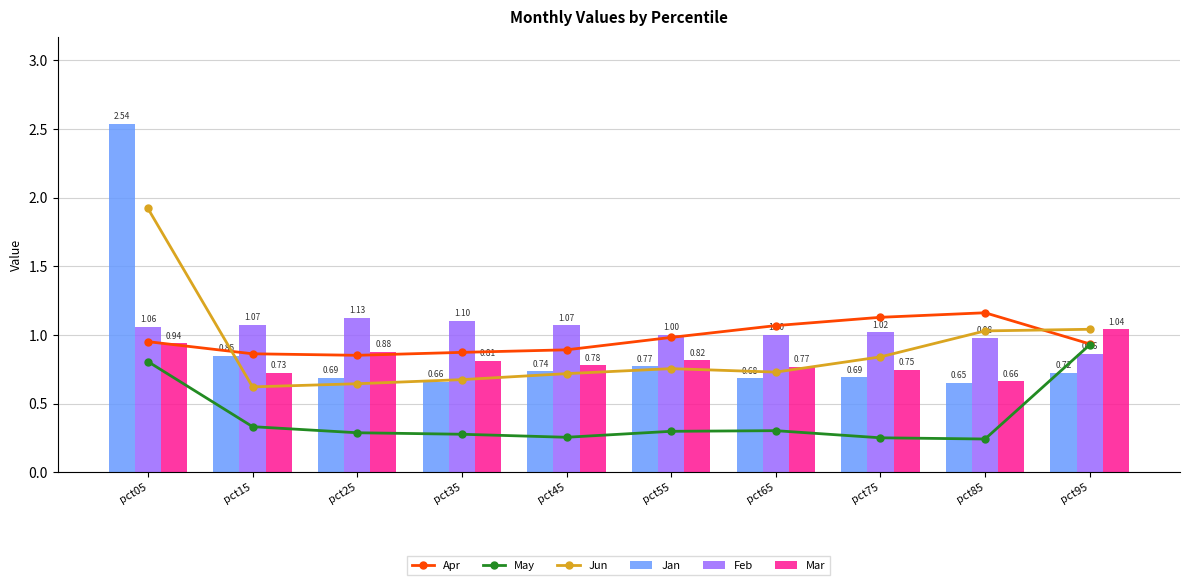

What is the difference between the highest and lowest values at pct15?

0.7